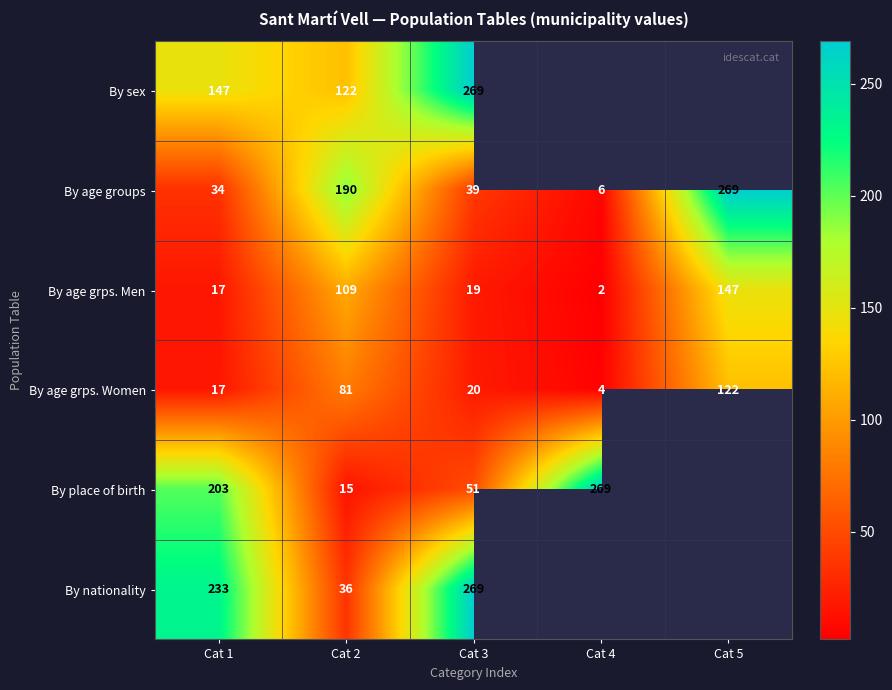

What is the difference between the By nationality values at Cat 1 and Cat 3?

36